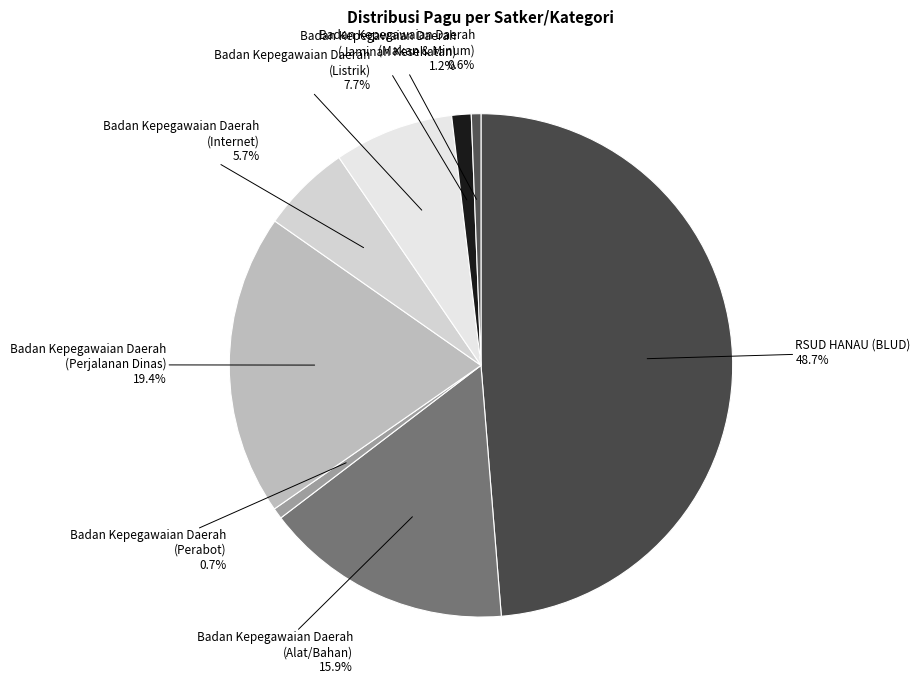

How much of the chart is everything except Badan Kepegawaian Daerah (Perabot)?

99.3%